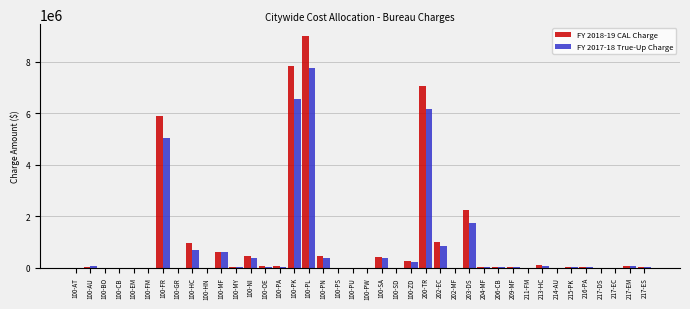

What is the maximum value shown in the chart?

9006249